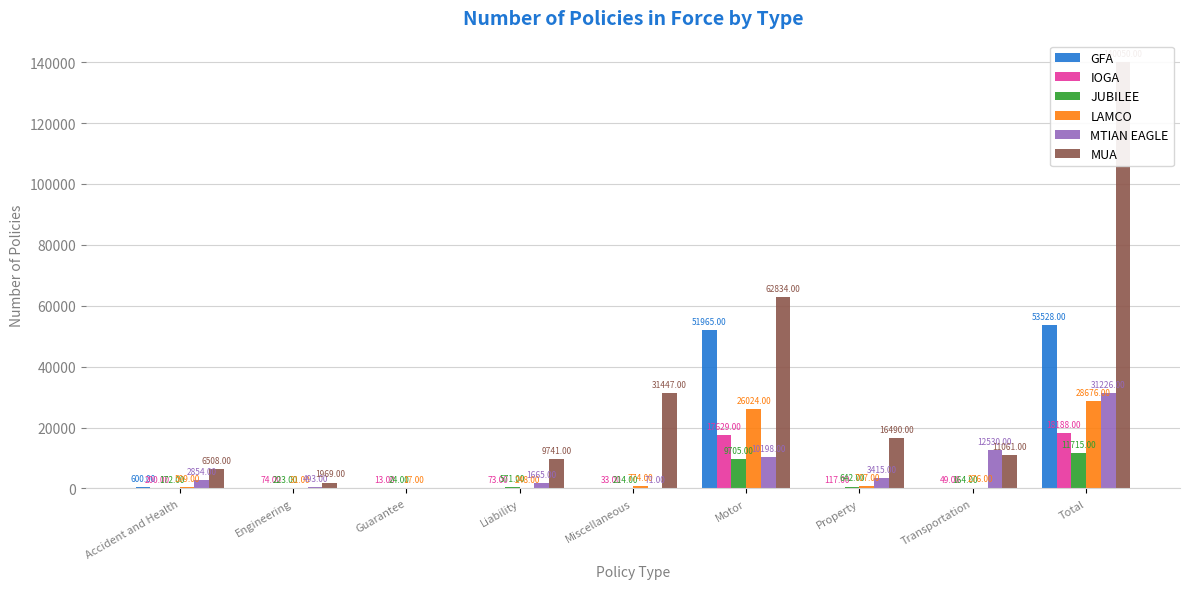

What is the difference between the highest and lowest values at Engineering?

1969